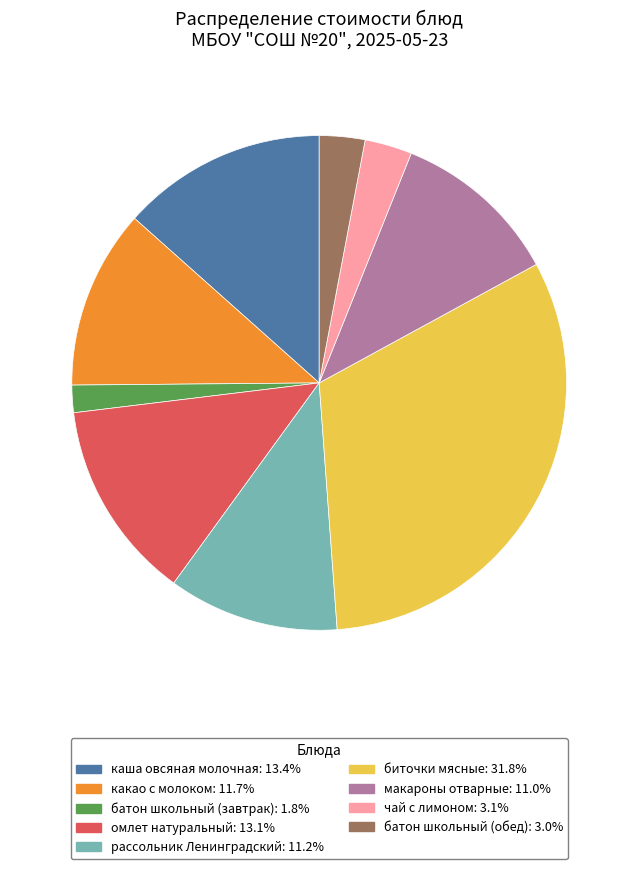

Which has a higher value, биточки мясные or омлет натуральный?

биточки мясные